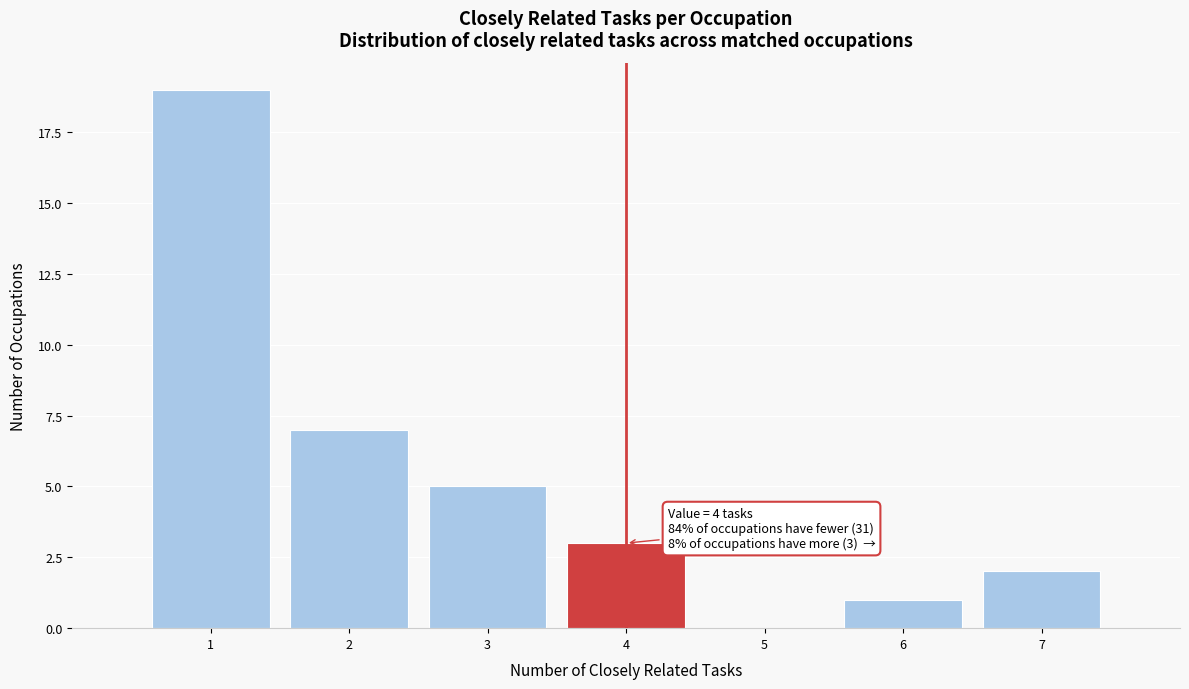

Over which range of the x-axis is the bar tallest?

0.5 to 1.5